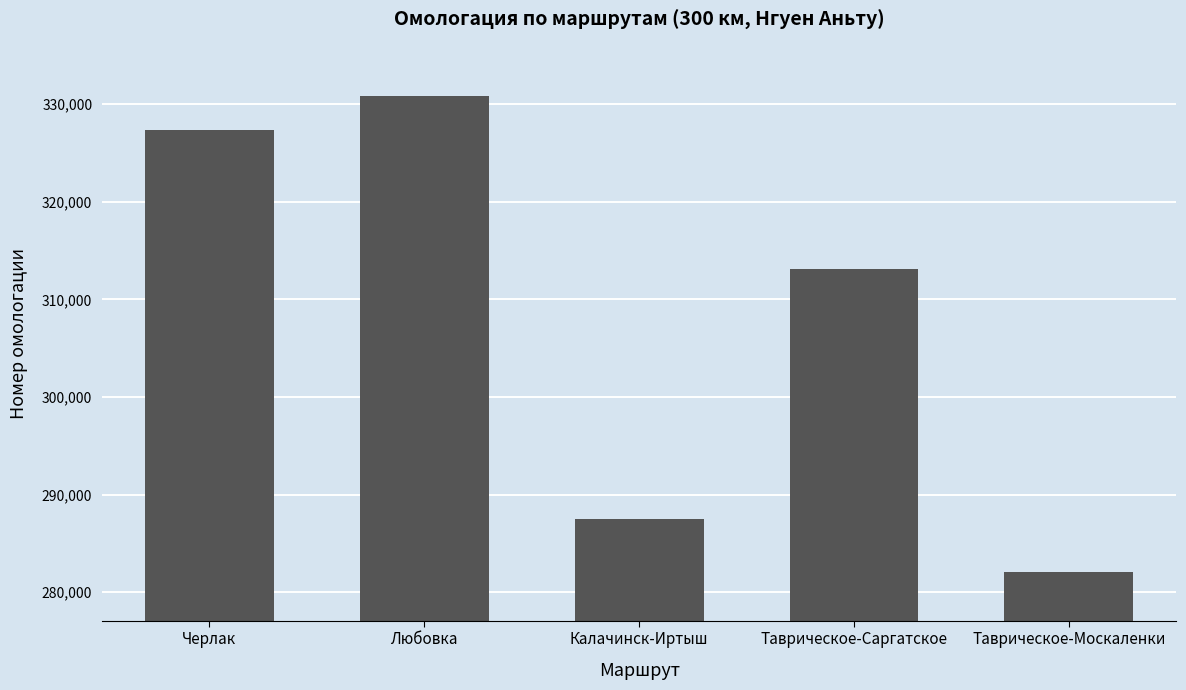

What is the difference between the values at Калачинск-Иртыш and Таврическое-Саргатское?

25642